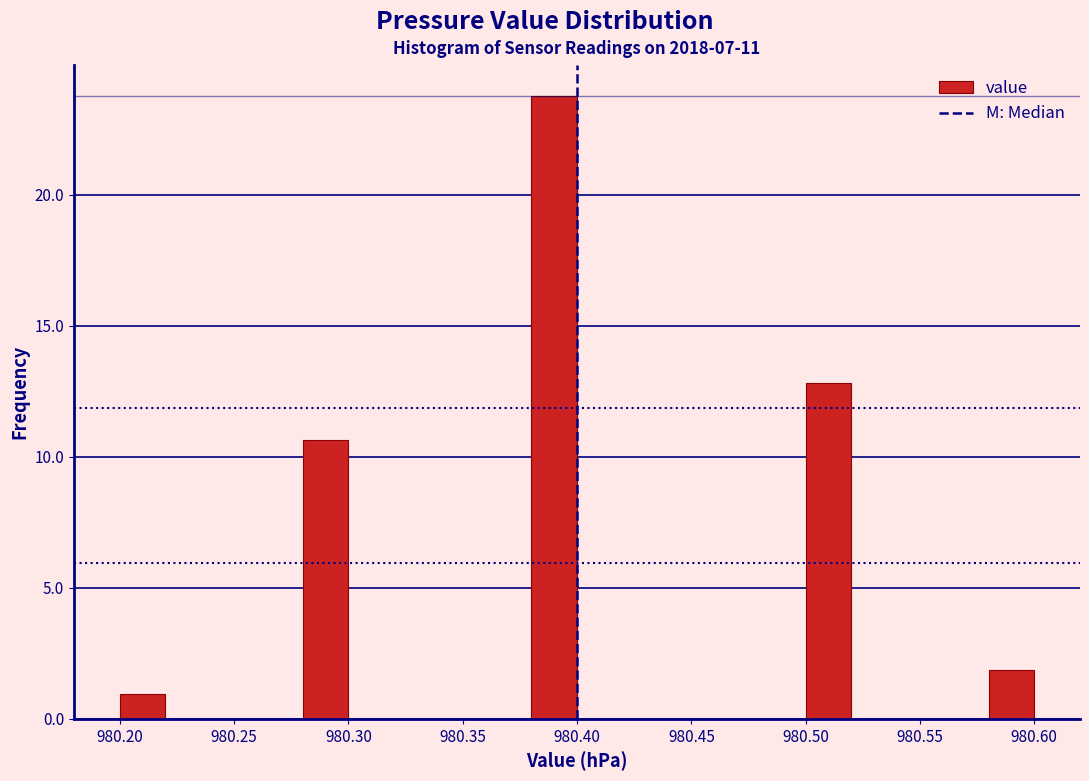

Reading left to right, list every bar in this chart as the range it spans on the x-axis followed by its height. The values are not printed on the chart, so give them approximately, as read against the axis.

980.20 to 980.22: 1.0
980.22 to 980.24: 0
980.24 to 980.26: 0
980.26 to 980.28: 0
980.28 to 980.30: 10.5
980.30 to 980.32: 0
980.32 to 980.34: 0
980.34 to 980.36: 0
980.36 to 980.38: 0
980.38 to 980.40: 24.0
980.40 to 980.42: 0
980.42 to 980.44: 0
980.44 to 980.46: 0
980.46 to 980.48: 0
980.48 to 980.50: 0
980.50 to 980.52: 13.0
980.52 to 980.54: 0
980.54 to 980.56: 0
980.56 to 980.58: 0
980.58 to 980.60: 2.0